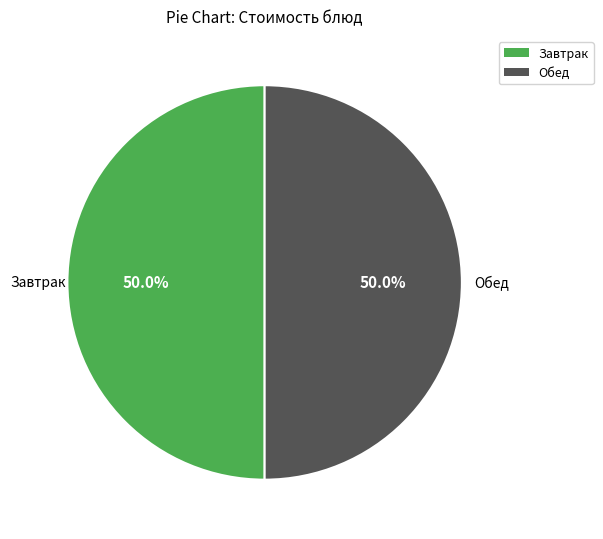

What is the ratio of the value at Завтрак to the value at Обед?

1.0